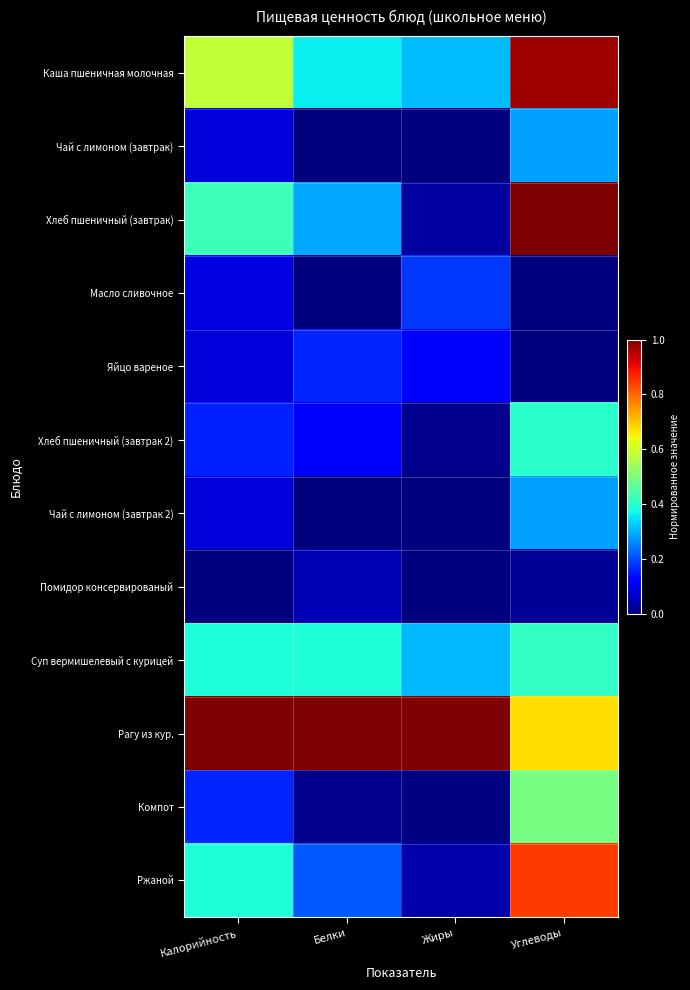

Which series has the largest total across all categories?

Рагу из кур.